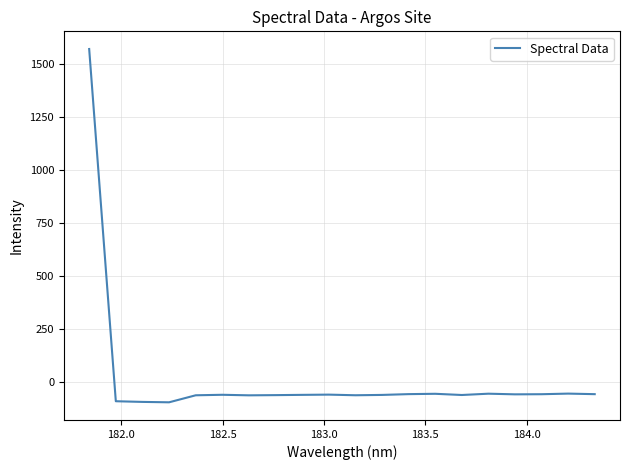

What is the greatest value displayed?

1571.2